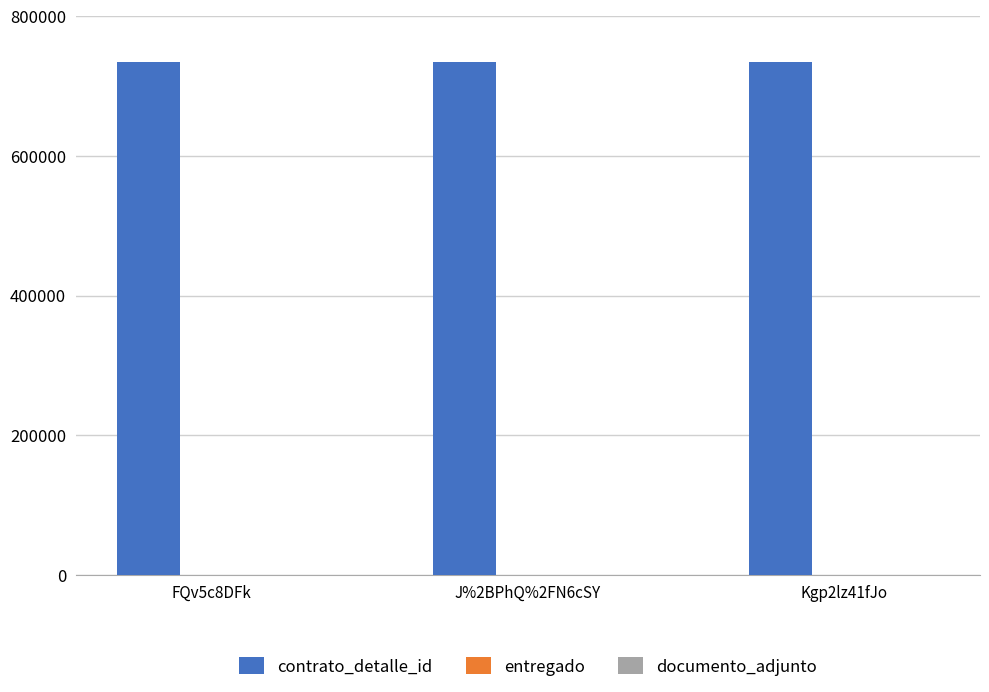

How many groups of bars are there?

3